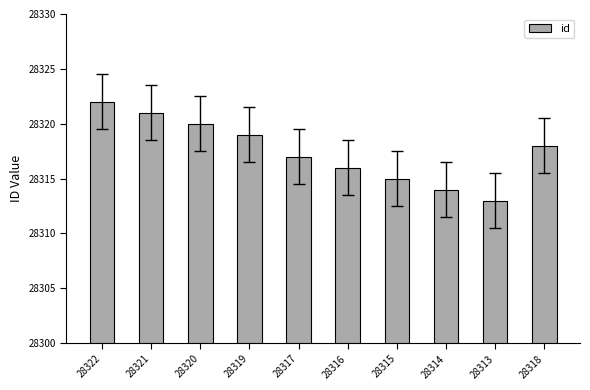

List the labels in order of value, largest first.

28322, 28321, 28320, 28319, 28318, 28317, 28316, 28315, 28314, 28313